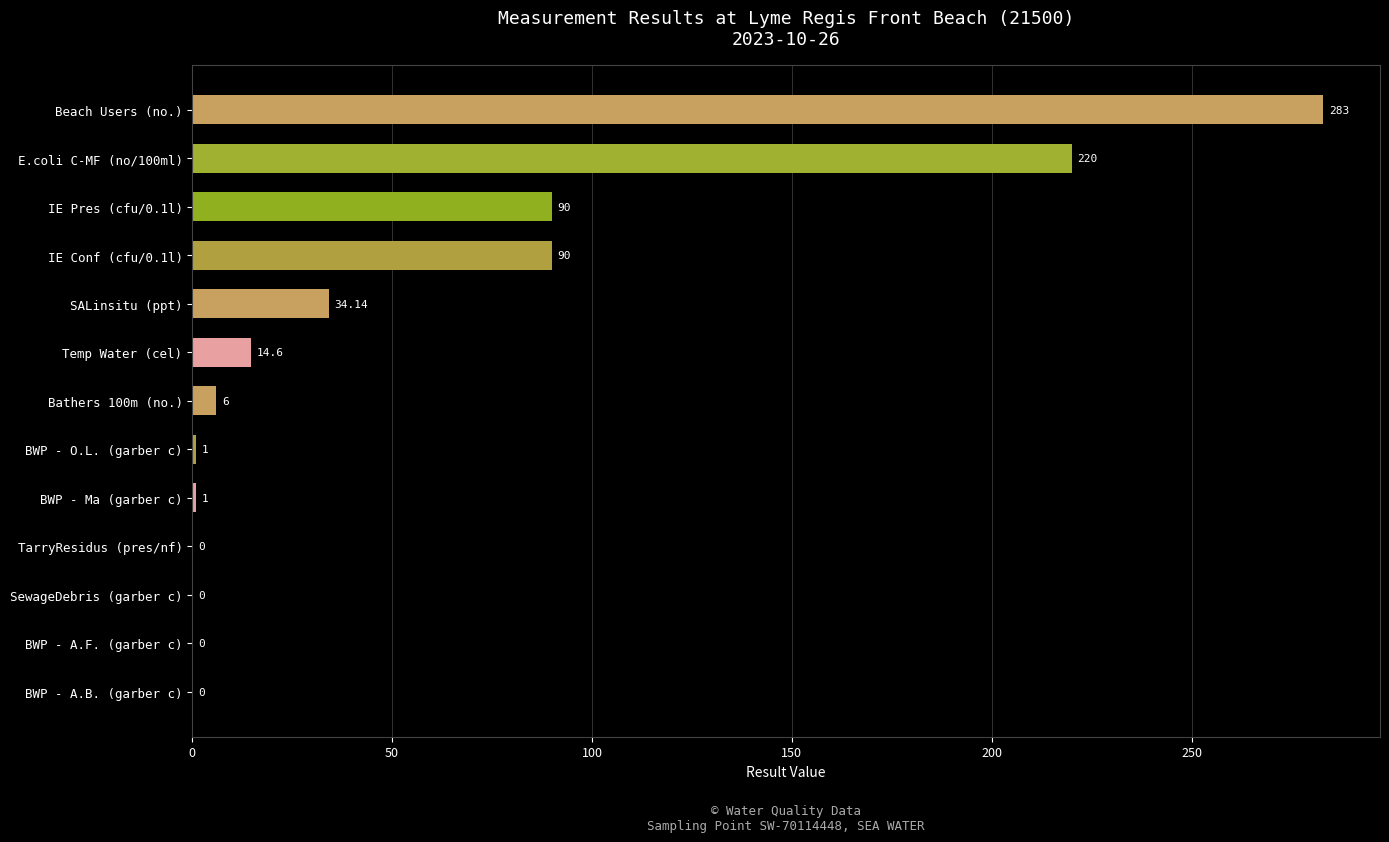

At which category does the chart reach its peak across all series?

Beach Users (no.)